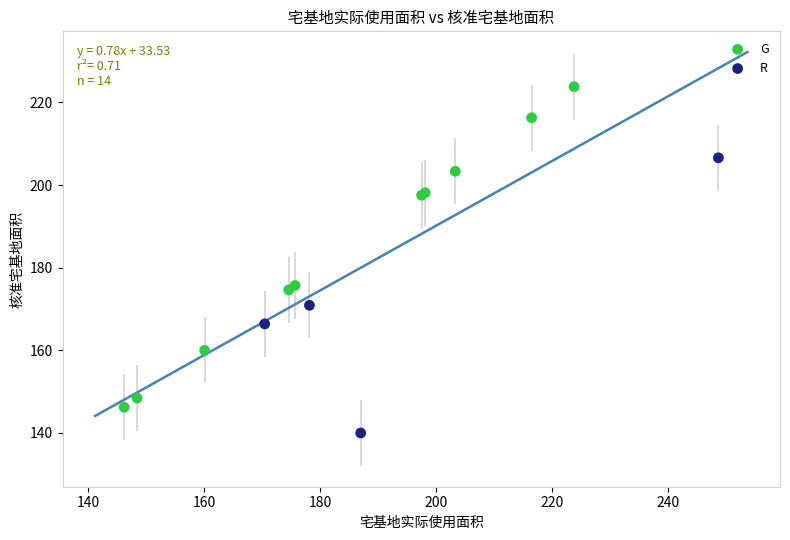

Which series contains the highest Y value?

G